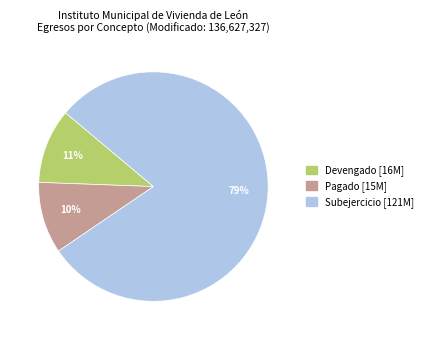

Do Subejercicio and Devengado together represent more than half of the pie?

Yes